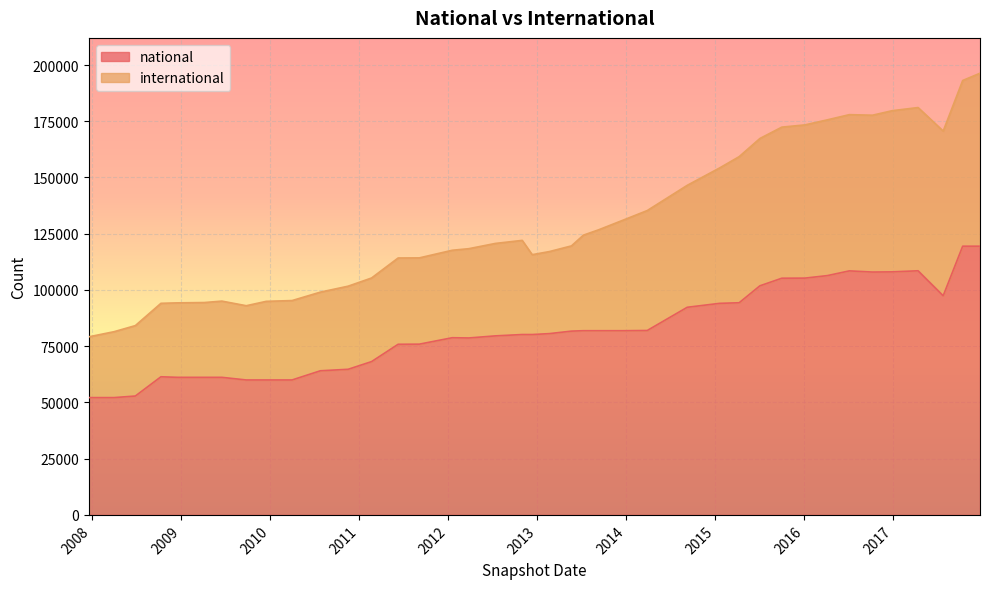

How many lines are shown in the chart?

2